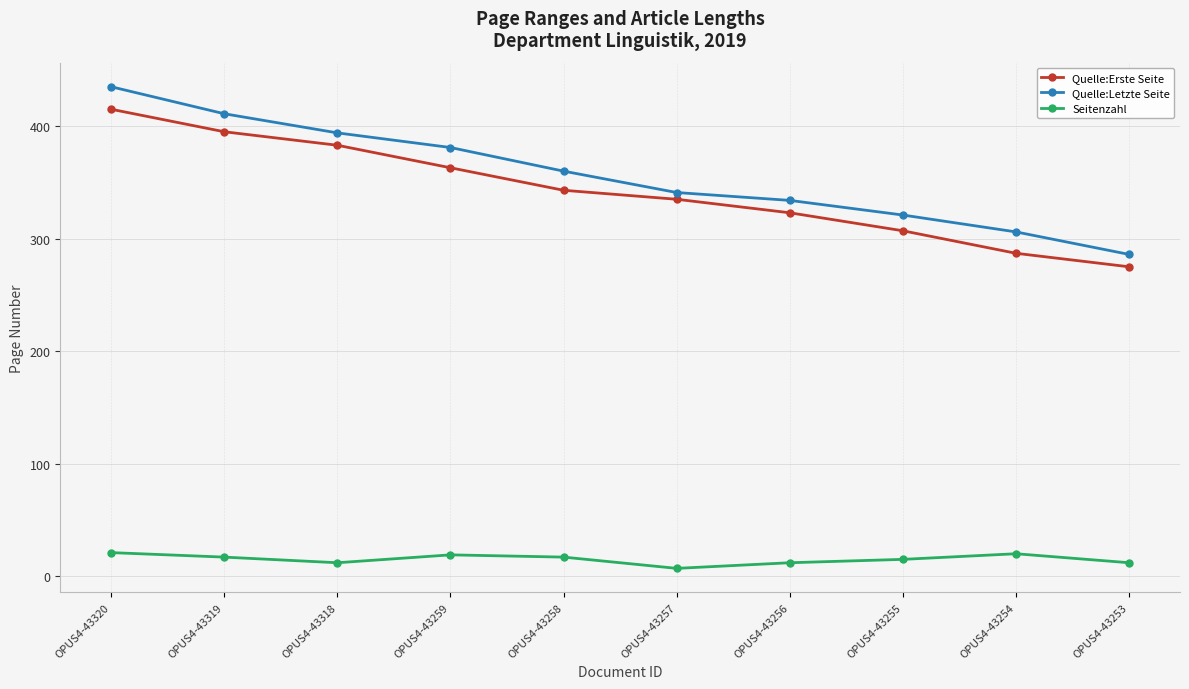

The value of Quelle:Letzte Seite at OPUS4-43254 is 424. True or false?

False